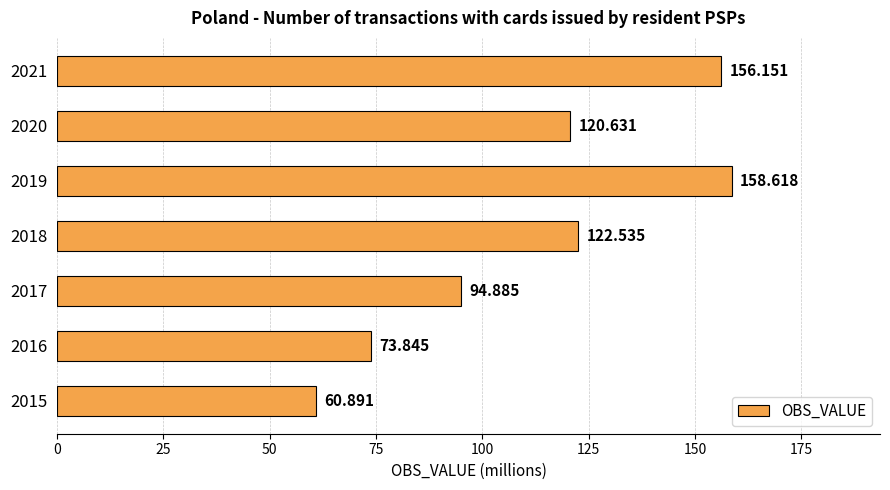

What is the minimum value shown in the chart?

60.9